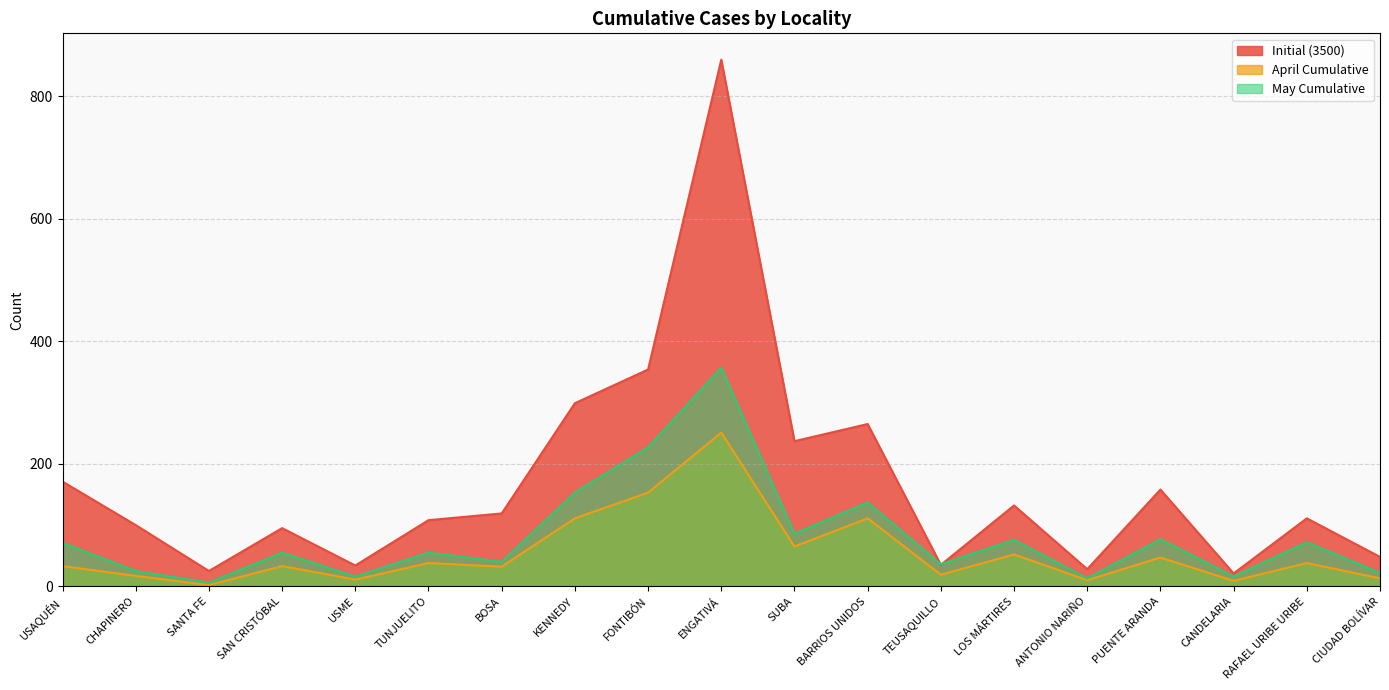

Reading left to right, list all the values displayed in this chart.

Initial (3500): USAQUÉN=171	CHAPINERO=100	SANTA FE=25	SAN CRISTÓBAL=95	USME=34	TUNJUELITO=108	BOSA=119	KENNEDY=299	FONTIBÓN=354	ENGATIVÁ=860	SUBA=237	BARRIOS UNIDOS=265	TEUSAQUILLO=35	LOS MÁRTIRES=132	ANTONIO NARIÑO=28	PUENTE ARANDA=158	CANDELARIA=21	RAFAEL URIBE URIBE=111	CIUDAD BOLÍVAR=48
April Cumulative: USAQUÉN=33	CHAPINERO=17	SANTA FE=2	SAN CRISTÓBAL=33	USME=11	TUNJUELITO=38	BOSA=32	KENNEDY=111	FONTIBÓN=153	ENGATIVÁ=251	SUBA=65	BARRIOS UNIDOS=111	TEUSAQUILLO=19	LOS MÁRTIRES=52	ANTONIO NARIÑO=10	PUENTE ARANDA=47	CANDELARIA=9	RAFAEL URIBE URIBE=38	CIUDAD BOLÍVAR=13
May Cumulative: USAQUÉN=71	CHAPINERO=25	SANTA FE=6	SAN CRISTÓBAL=55	USME=16	TUNJUELITO=55	BOSA=40	KENNEDY=153	FONTIBÓN=227	ENGATIVÁ=357	SUBA=86	BARRIOS UNIDOS=137	TEUSAQUILLO=36	LOS MÁRTIRES=76	ANTONIO NARIÑO=13	PUENTE ARANDA=77	CANDELARIA=16	RAFAEL URIBE URIBE=72	CIUDAD BOLÍVAR=22